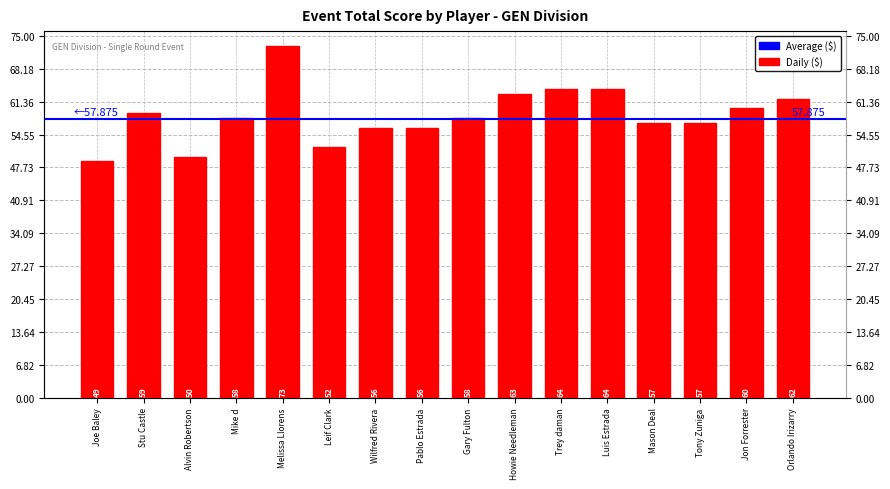

The value at Wilfred Rivera is 56. True or false?

True